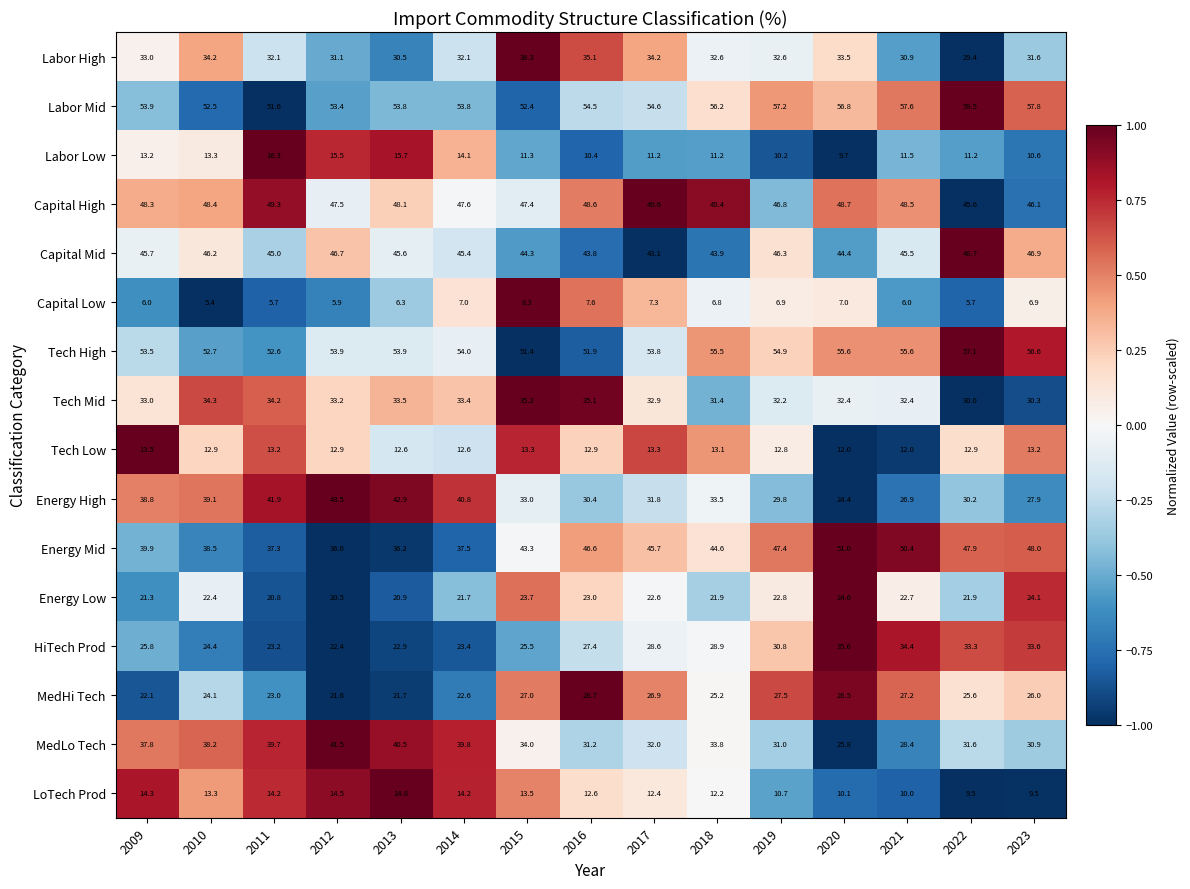

How many categories are shown in the chart?

15